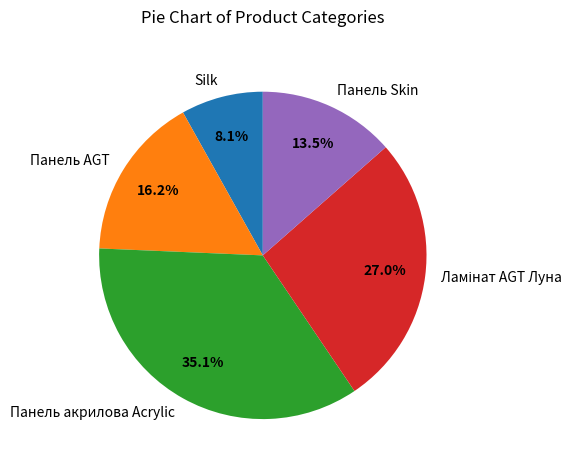

How much of the chart is everything except Панель акрилова Acrylic?

64.9%